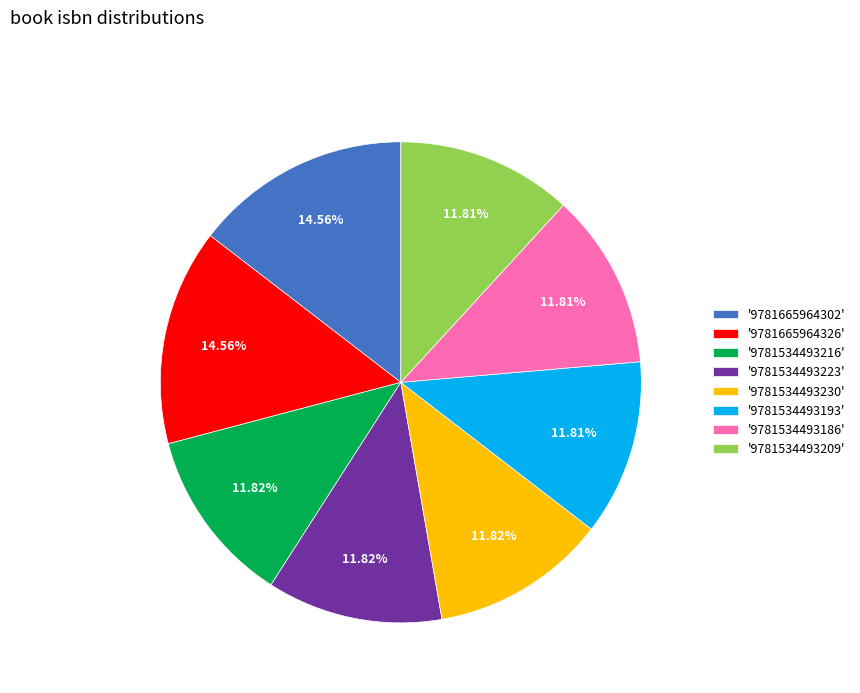

Approximately how many times larger is the value at '9781534493223' compared to '9781534493186'?

1.0